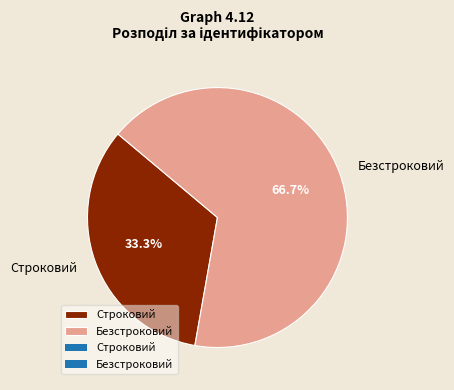

Rank the categories by value from highest to lowest.

Безстроковий, Строковий